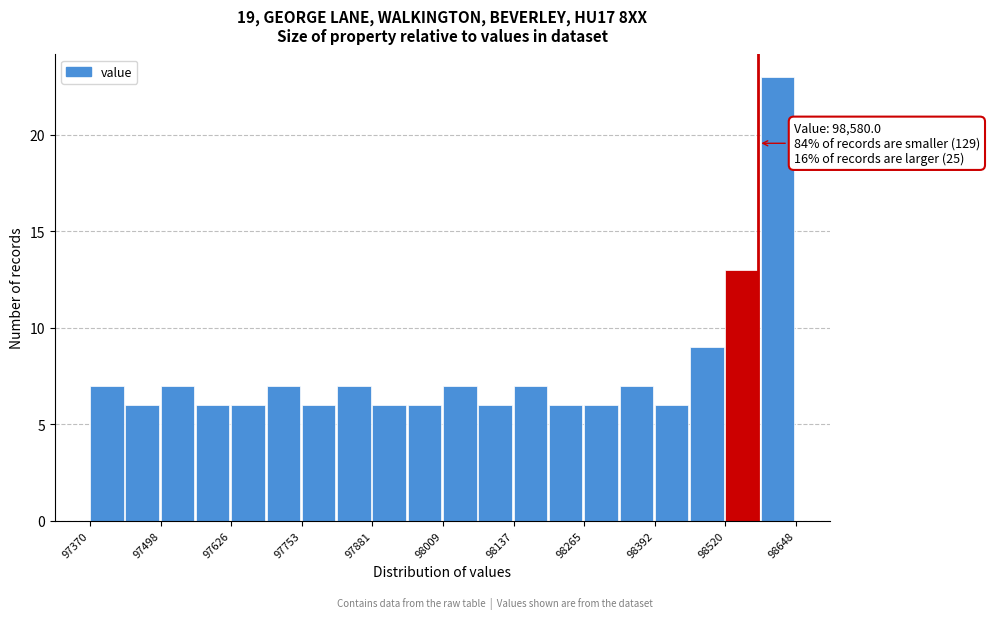

Read against the x-axis, roughly where is the centre of the tallest bar?

98620